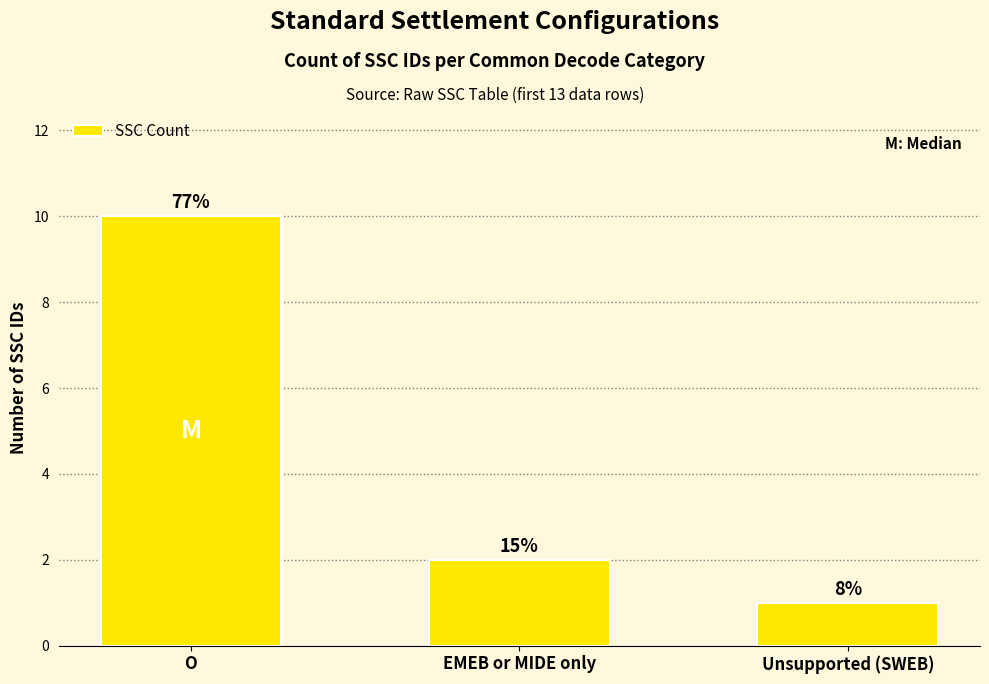

Does the chart contain any negative values?

No